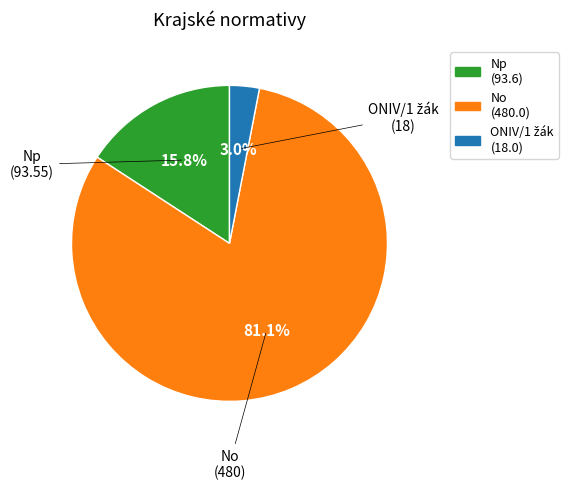

Is there a majority slice in this chart?

Yes